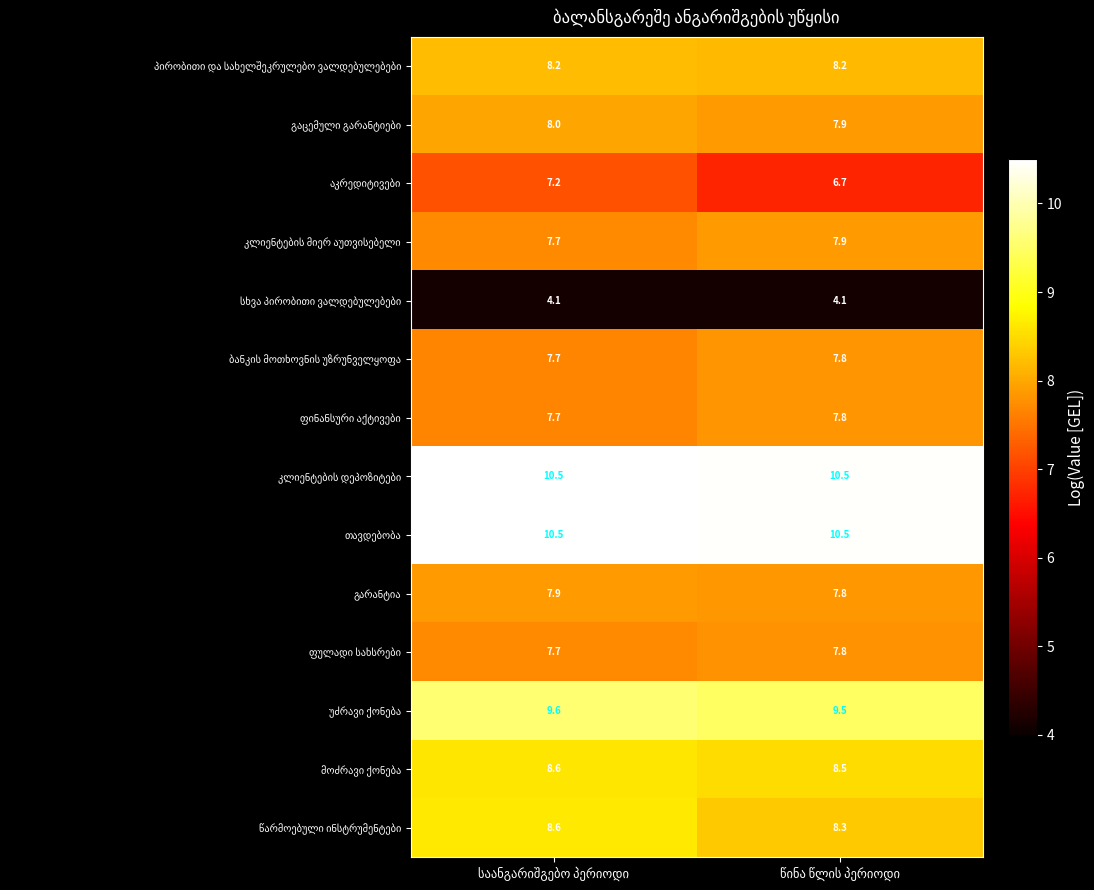

What is the greatest value displayed?

10.5